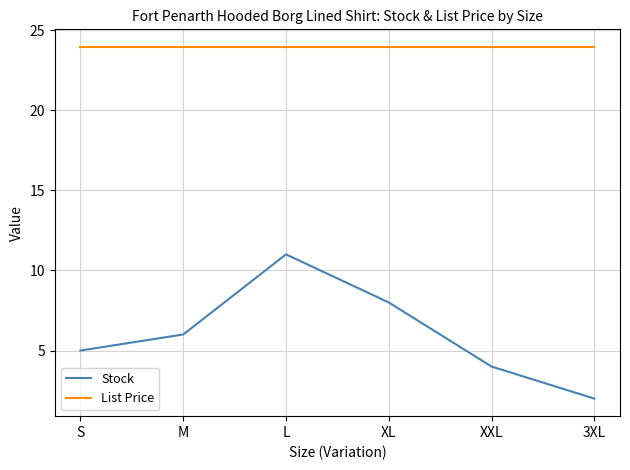

At how many categories does at least one series exceed 21?

6